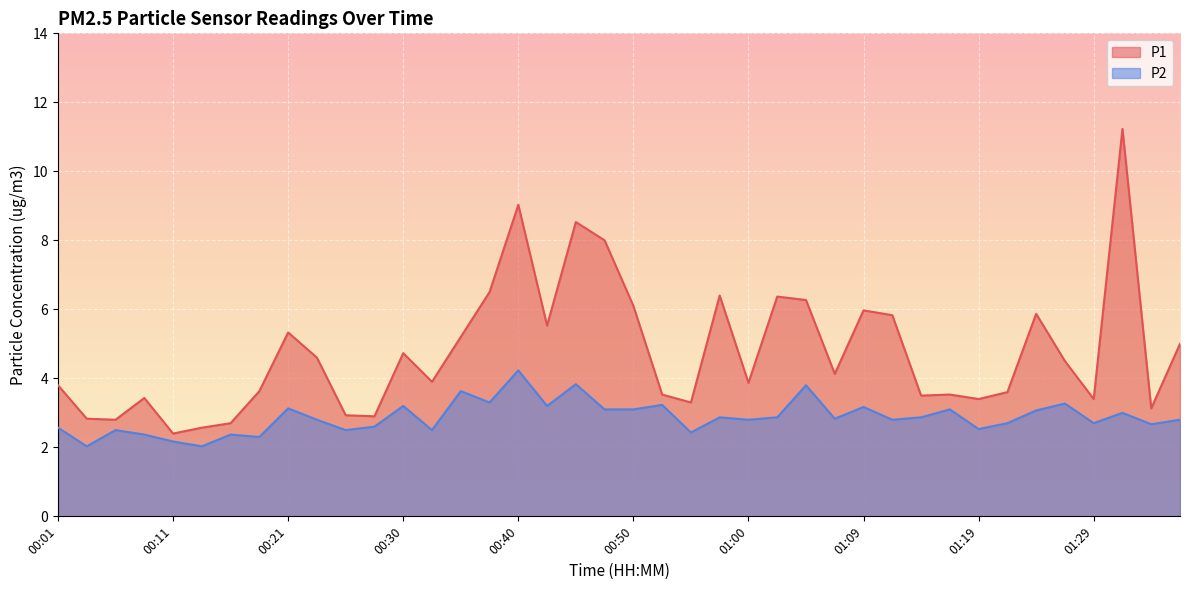

What is the difference between the second highest and second lowest values in the P1 series?

6.5